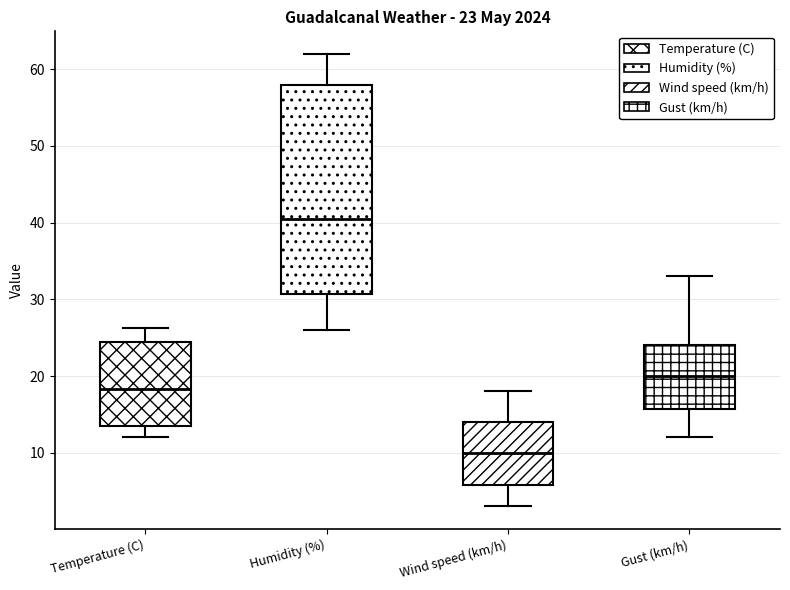

Which box is the tallest, from its lower edge to its upper edge?

Humidity (%)